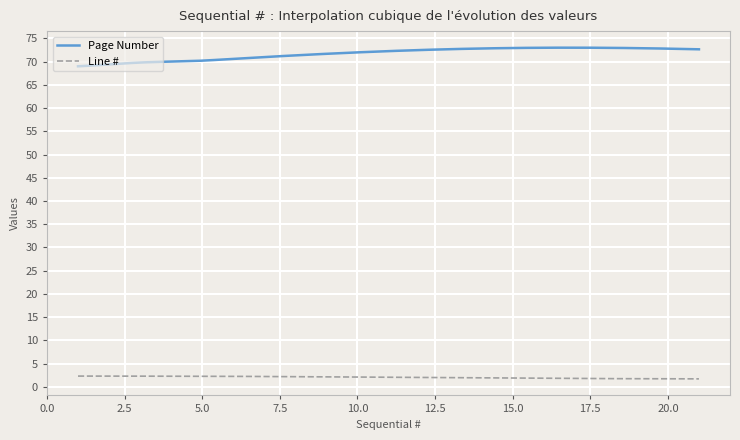

True or false: Page Number and Line # cross at least once.

False